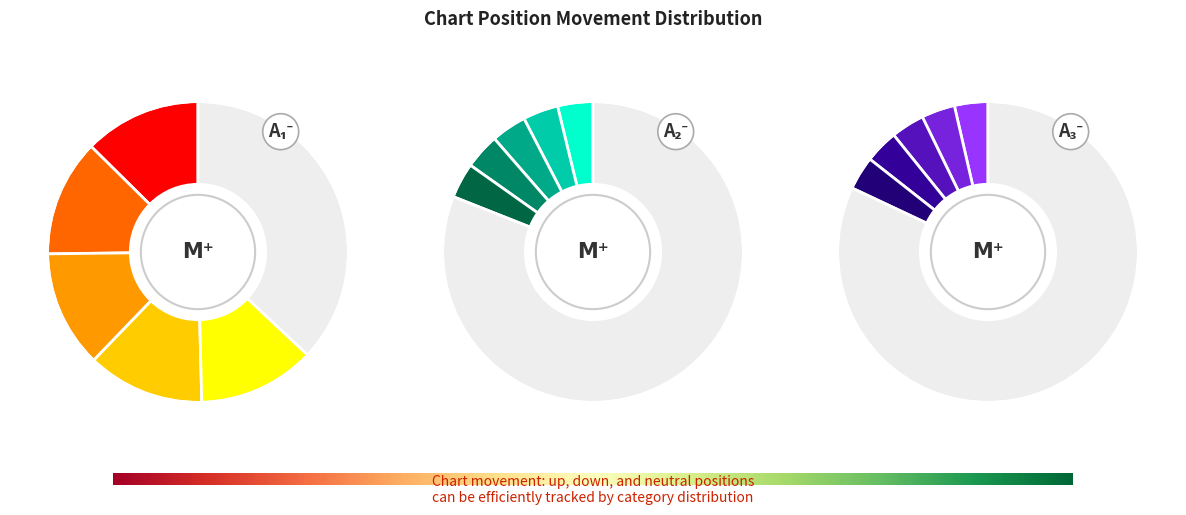

True or false: down accounts for 19% of the total.

True